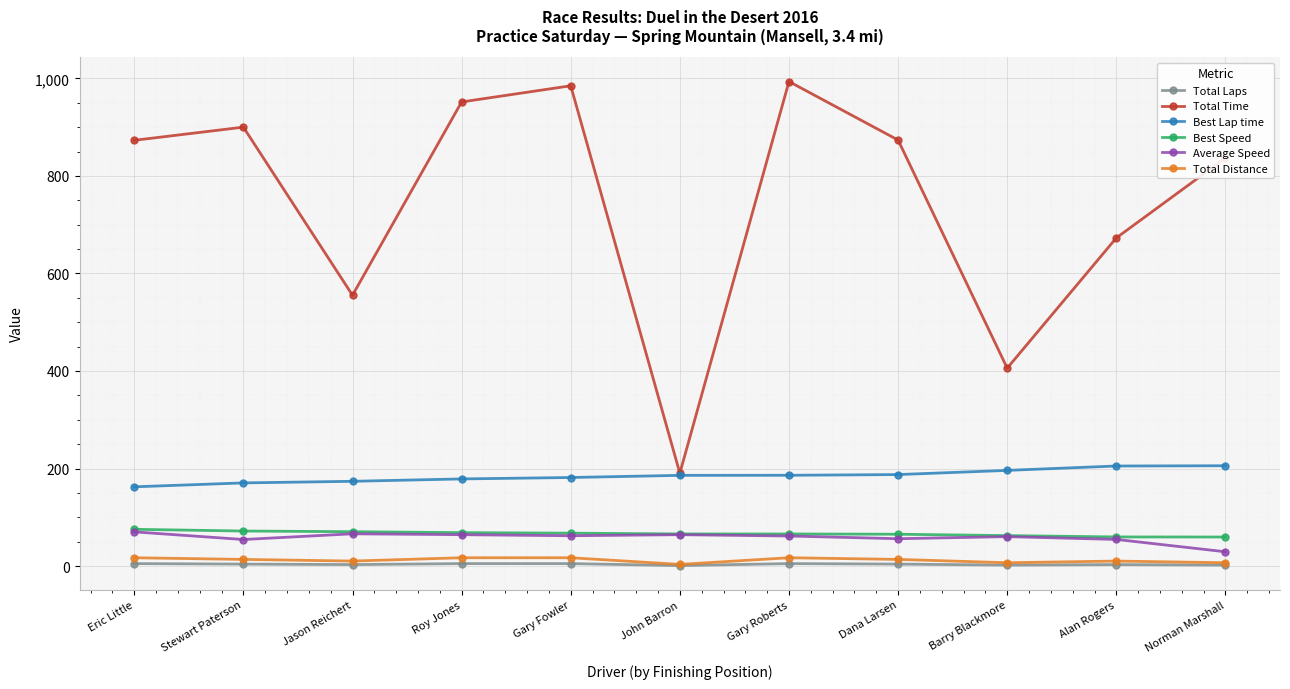

True or false: Total Time and Average Speed intersect in this chart.

False